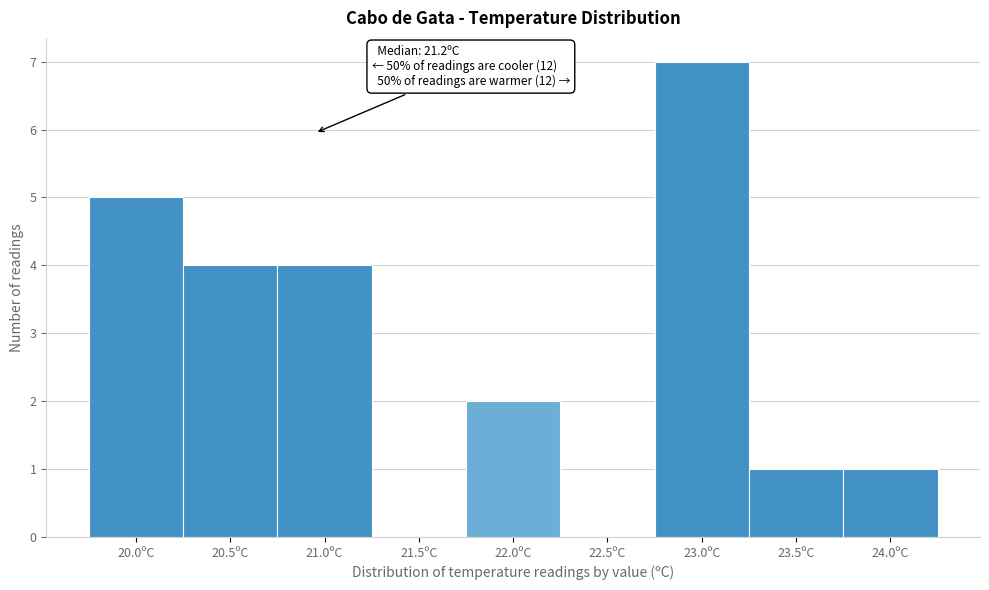

Reading left to right, extract all data points from this chart.

20.0ºC=5	20.5ºC=4	21.0ºC=4	21.5ºC=0	22.0ºC=2	22.5ºC=0	23.0ºC=7	23.5ºC=1	24.0ºC=1